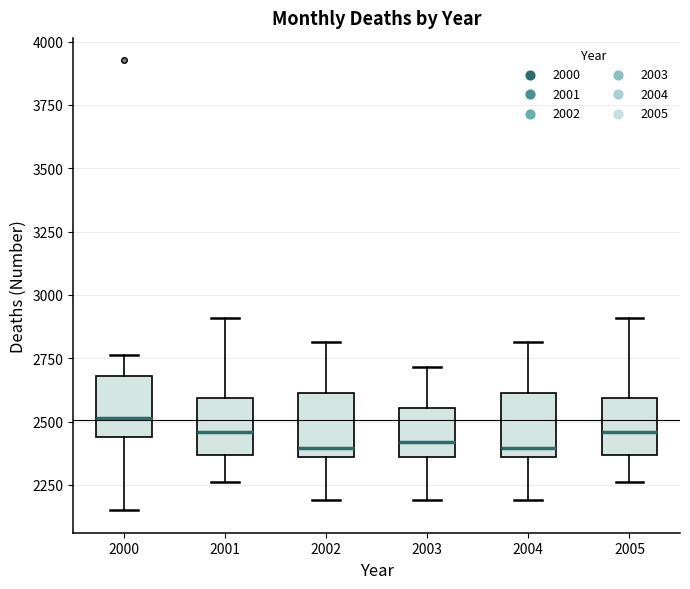

Where is the upper edge of the box at x = 2004 on the y-axis? The values are not printed on the chart, so give them approximately, as read against the axis.

2600